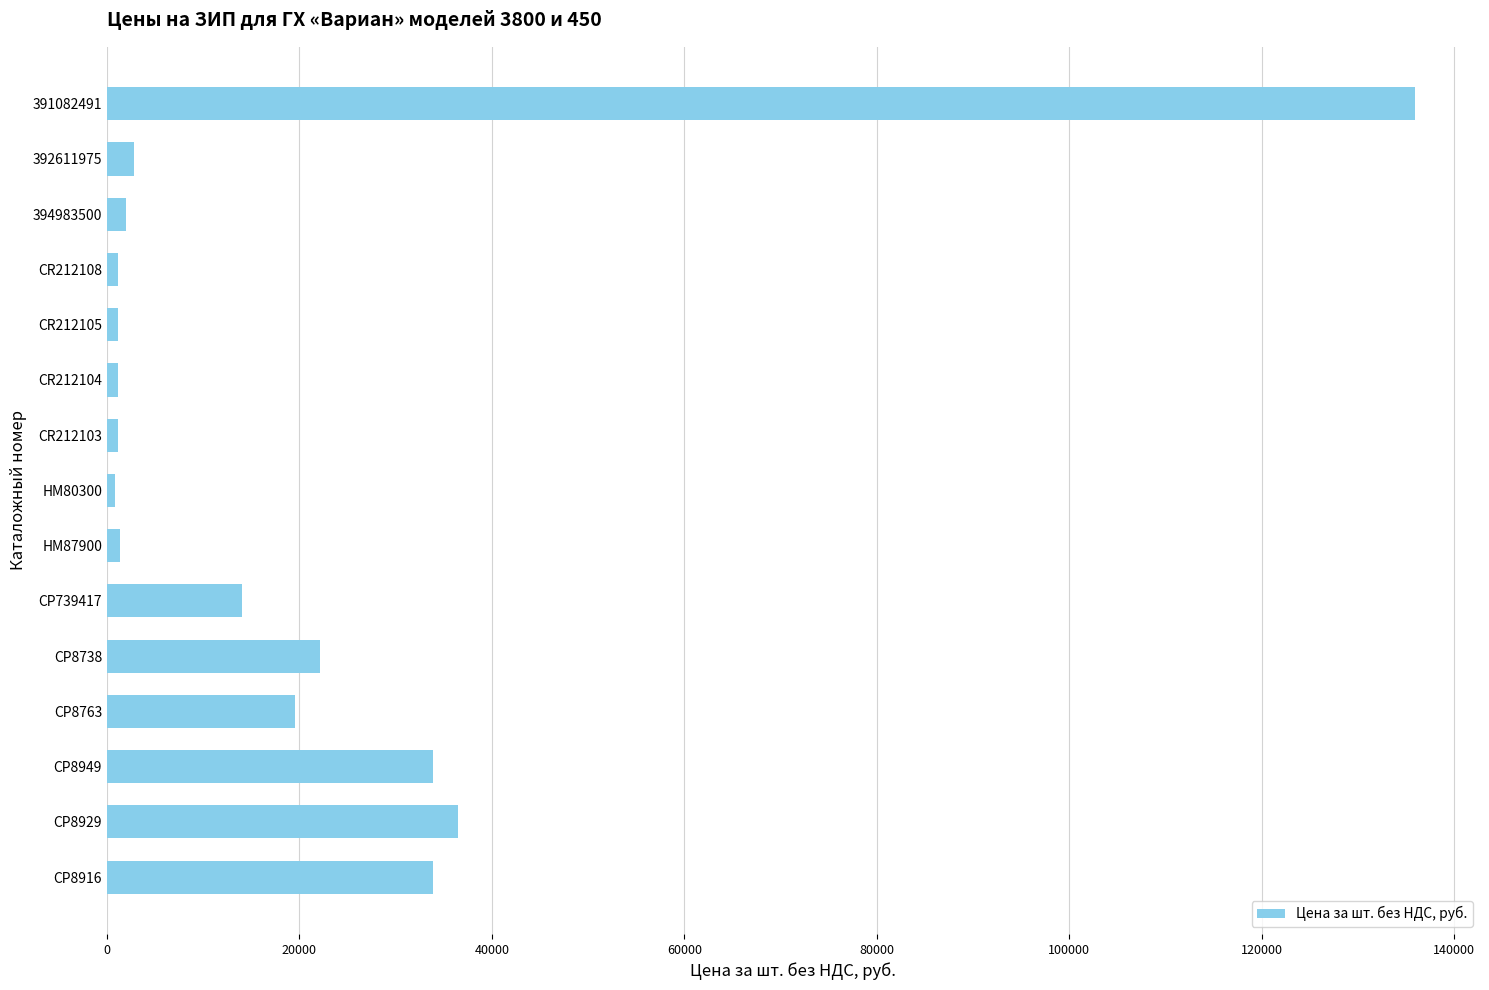

What is the sum of all values?

307492.9